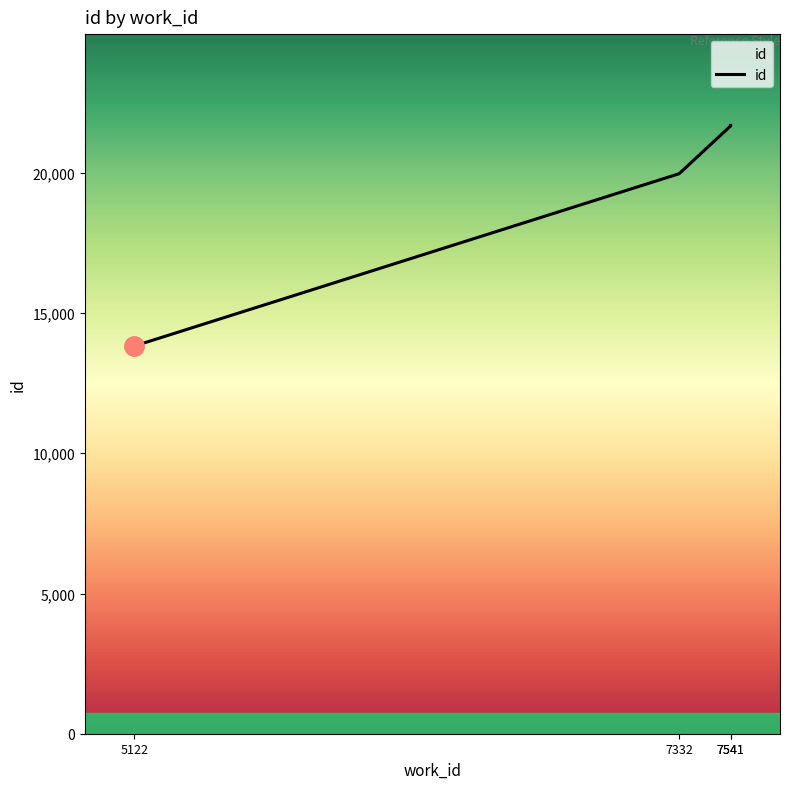

Reading left to right, transcribe all the data shown in this chart.

13824	19970	21676	21694